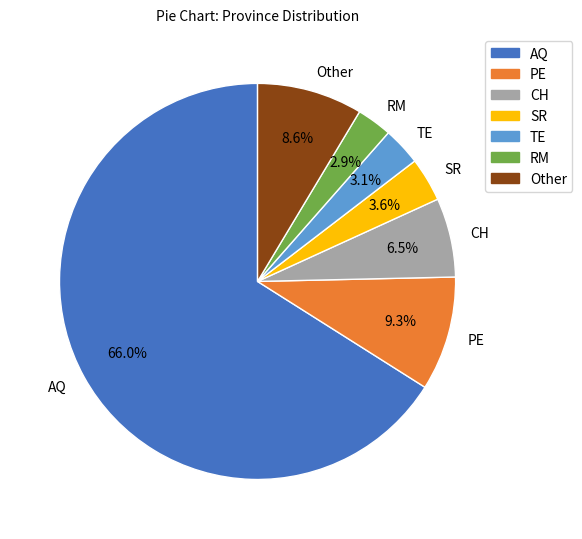

To the nearest percent, what percentage of the pie is PE?

9%